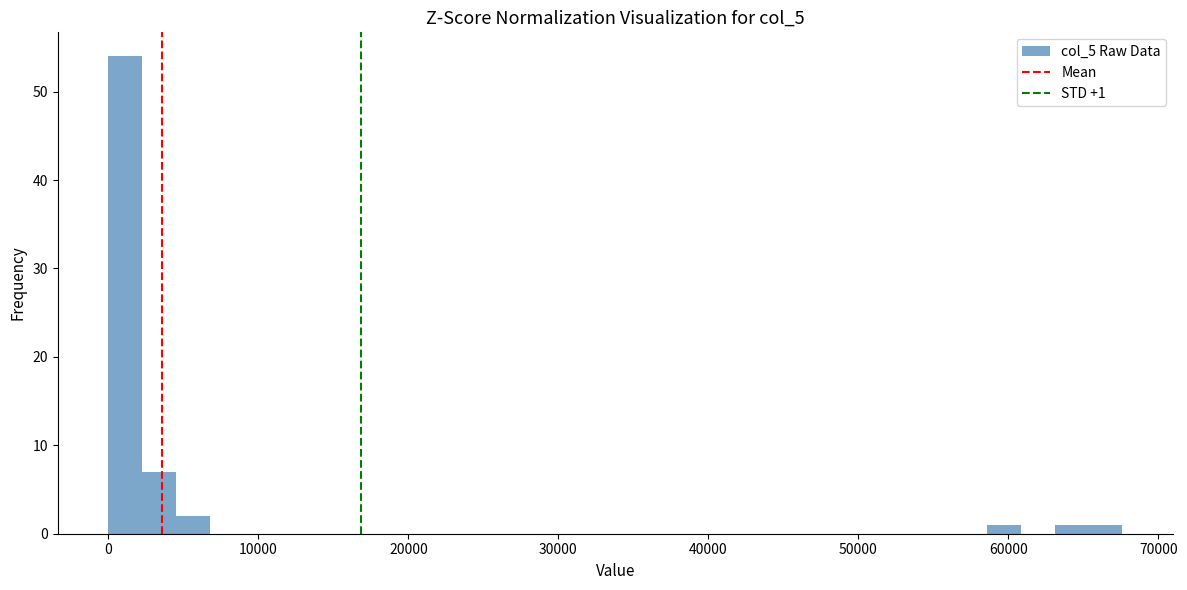

Around what value on the x-axis is the tallest bar? Give the approximate position of its centre, as read against the axis.

1000